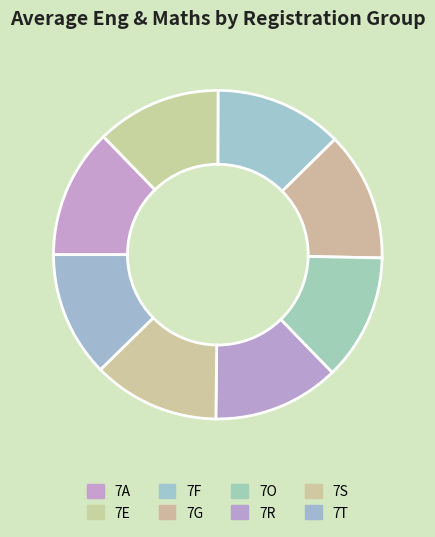

Which category has the smallest portion of the pie?

7E